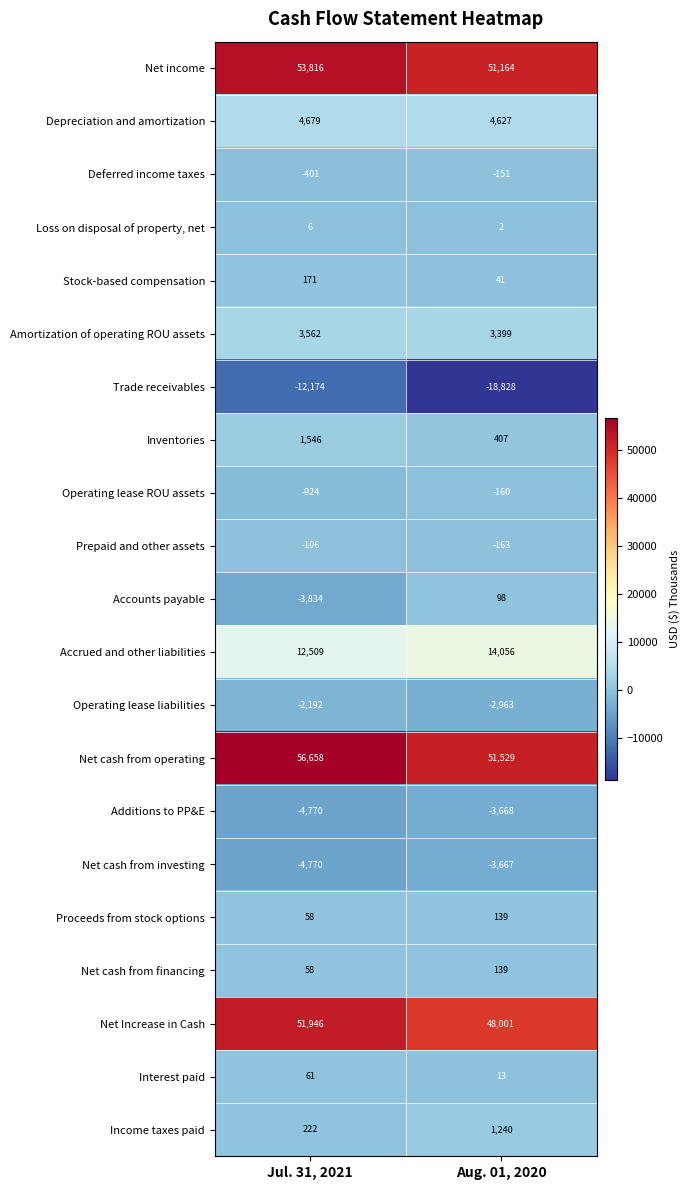

The value of Deferred income taxes at Jul. 31, 2021 is -401. True or false?

True